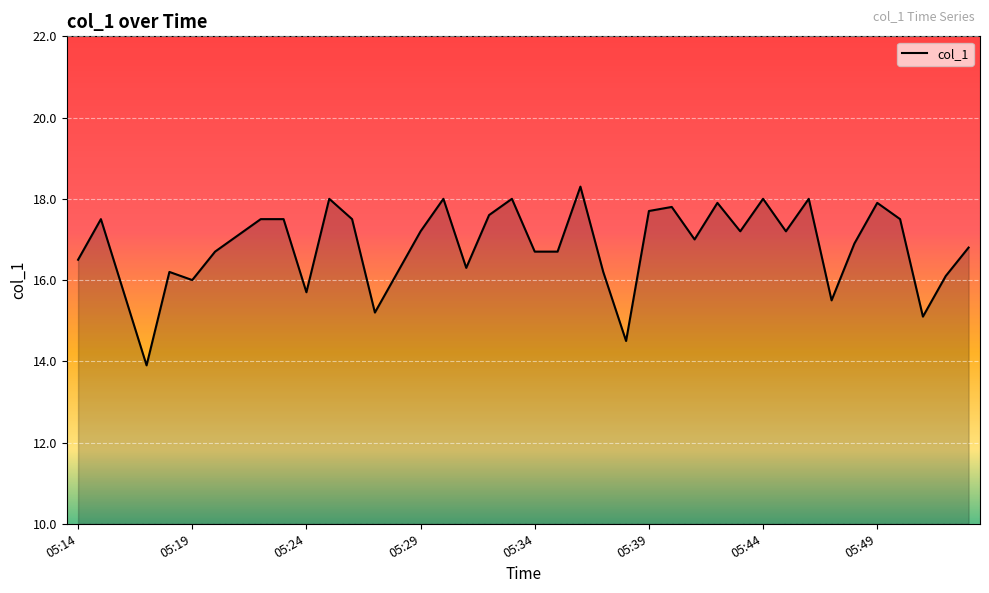

What is the difference between the maximum and minimum values?

4.4